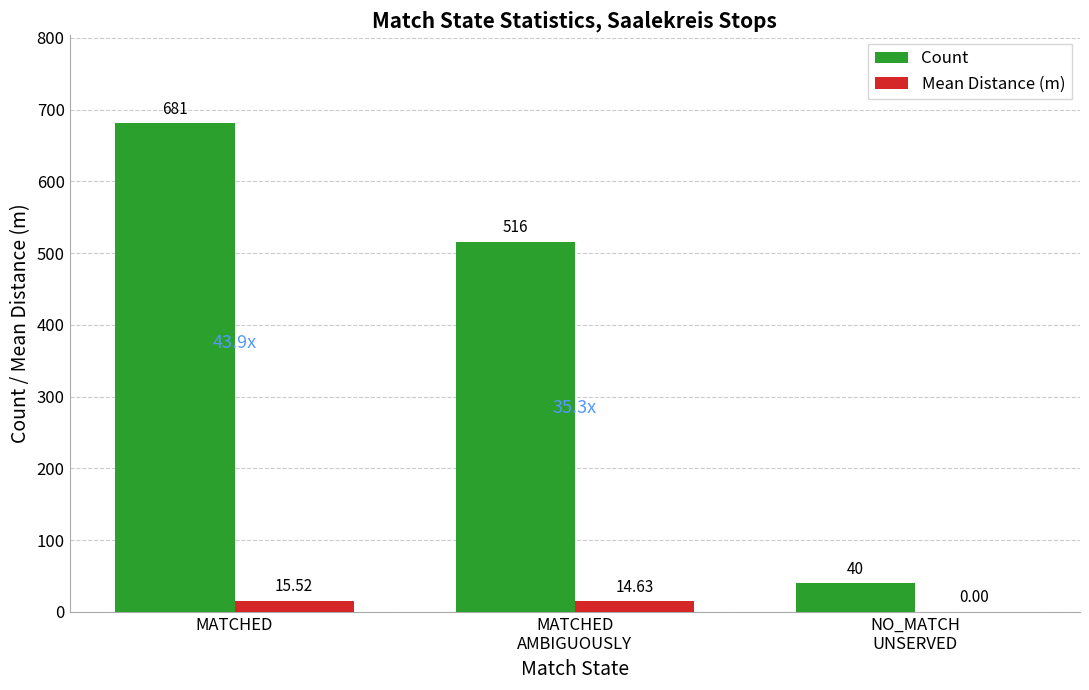

True or false: Mean Distance (m) has a value of 14.6 at MATCHED
AMBIGUOUSLY.

True